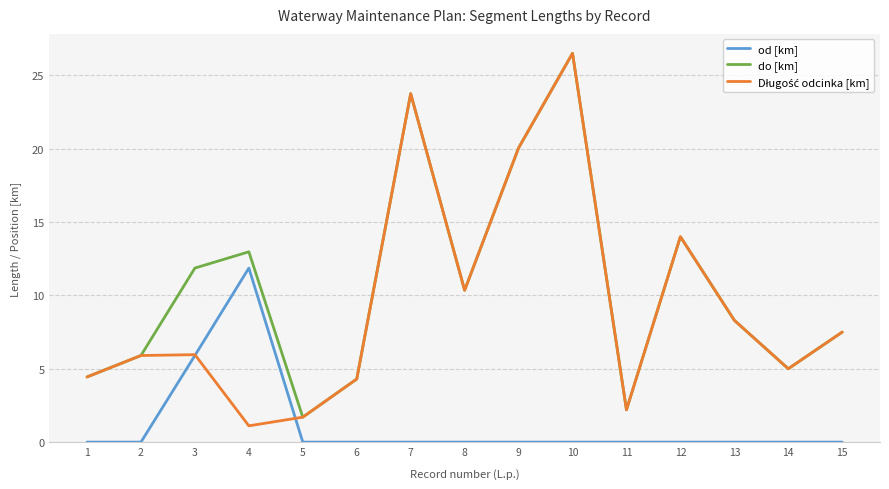

Which series has the largest total across all categories?

do [km]